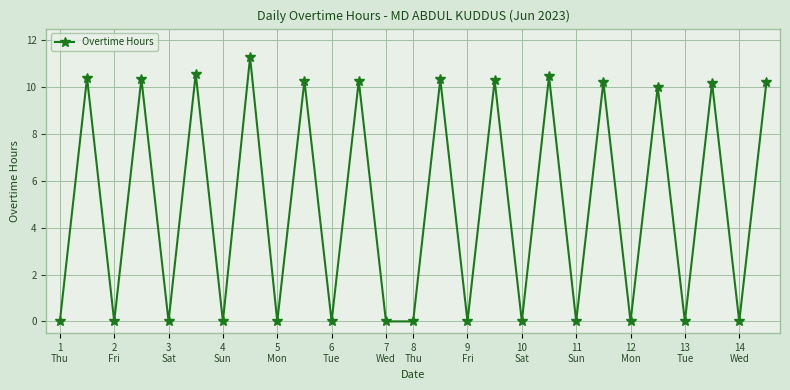

What is the average value?

5.0